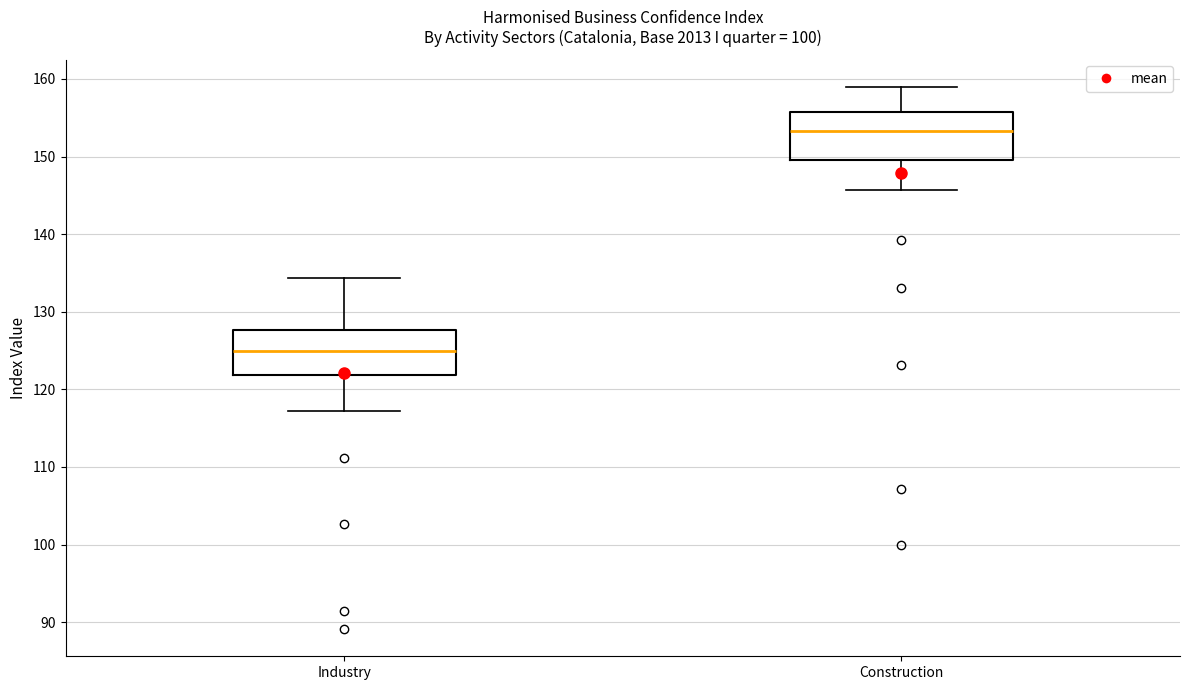

Where is the upper edge of the box for Construction on the y-axis? The values are not printed on the chart, so give them approximately, as read against the axis.

156